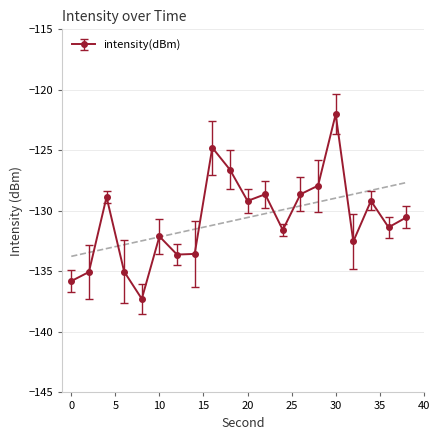

What is the change in value from 8 to 10?

+5.2